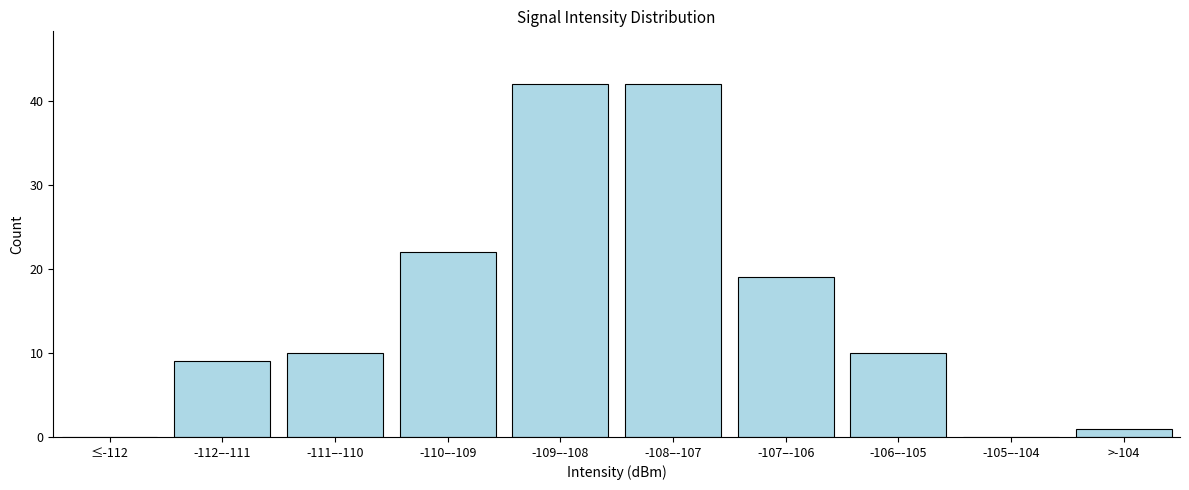

Reading left to right, extract all data points from this chart.

≤-112=0	-112–-111=9	-111–-110=10	-110–-109=22	-109–-108=42	-108–-107=42	-107–-106=19	-106–-105=10	-105–-104=0	>-104=1